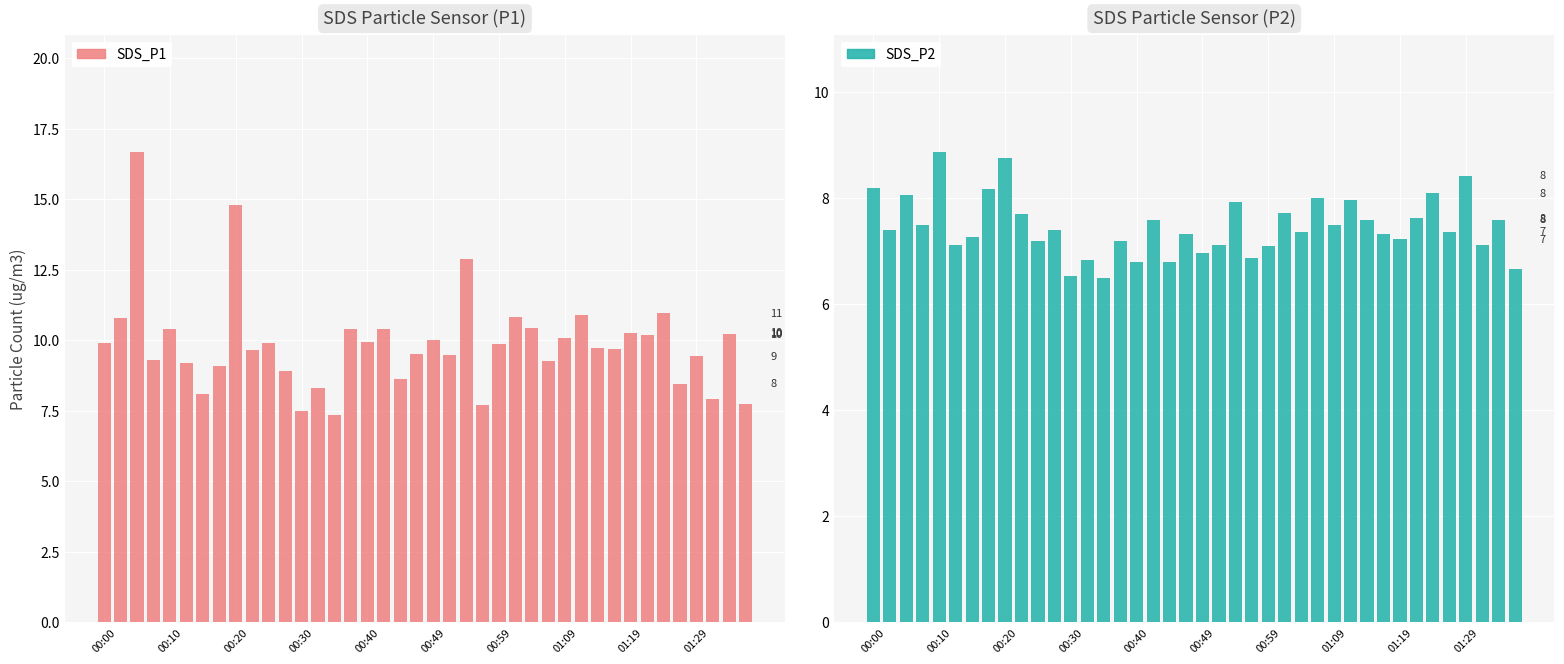

Reading right to left, list all the values displayed in this chart.

SDS_P1: 7.7	10.2	7.9	9.4	8.5	11.0	10.2	10.3	9.7	9.7	10.9	10.1	9.3	10.4	10.8	9.9	7.7	12.9	9.5	10.0	9.5	8.6	10.4	9.9	10.4	7.4	8.3	7.5	8.9	9.9	9.7	14.8	9.1	8.1	9.2	10.4	9.3	16.7	10.8	9.9
SDS_P2: 6.7	7.6	7.1	8.4	7.4	8.1	7.6	7.2	7.3	7.6	8.0	7.5	8.0	7.4	7.7	7.1	6.9	7.9	7.1	7.0	7.3	6.8	7.6	6.8	7.2	6.5	6.8	6.5	7.4	7.2	7.7	8.8	8.2	7.3	7.1	8.9	7.5	8.1	7.4	8.2